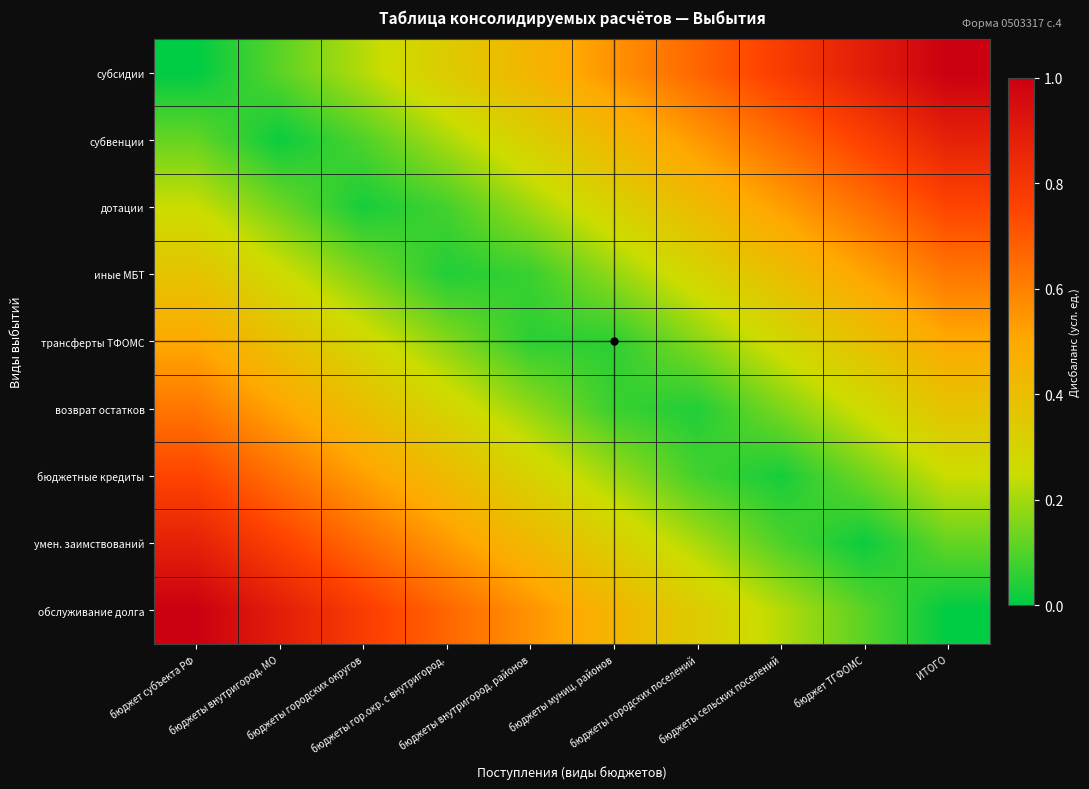

Reading left to right, what are all the values shown in this chart?

субсидии: бюджет субъекта РФ=0.0	бюджеты внутригород. МО=0.1	бюджеты городских округов=0.2	бюджеты гор.окр. с внутригород.=0.3	бюджеты внутригород. районов=0.4	бюджеты муниц. районов=0.6	бюджеты городских поселений=0.7	бюджеты сельских поселений=0.8	бюджет ТГФОМС=0.9	ИТОГО=1.0
субвенции: бюджет субъекта РФ=0.1	бюджеты внутригород. МО=0.0	бюджеты городских округов=0.1	бюджеты гор.окр. с внутригород.=0.2	бюджеты внутригород. районов=0.3	бюджеты муниц. районов=0.4	бюджеты городских поселений=0.5	бюджеты сельских поселений=0.7	бюджет ТГФОМС=0.8	ИТОГО=0.9
дотации: бюджет субъекта РФ=0.2	бюджеты внутригород. МО=0.1	бюджеты городских округов=0.0	бюджеты гор.окр. с внутригород.=0.1	бюджеты внутригород. районов=0.2	бюджеты муниц. районов=0.3	бюджеты городских поселений=0.4	бюджеты сельских поселений=0.5	бюджет ТГФОМС=0.6	ИТОГО=0.8
иные МБТ: бюджет субъекта РФ=0.4	бюджеты внутригород. МО=0.3	бюджеты городских округов=0.2	бюджеты гор.окр. с внутригород.=0.0	бюджеты внутригород. районов=0.1	бюджеты муниц. районов=0.2	бюджеты городских поселений=0.3	бюджеты сельских поселений=0.4	бюджет ТГФОМС=0.5	ИТОГО=0.6
трансферты ТФОМС: бюджет субъекта РФ=0.5	бюджеты внутригород. МО=0.4	бюджеты городских округов=0.3	бюджеты гор.окр. с внутригород.=0.2	бюджеты внутригород. районов=0.1	бюджеты муниц. районов=0.1	бюджеты городских поселений=0.2	бюджеты сельских поселений=0.3	бюджет ТГФОМС=0.4	ИТОГО=0.5
возврат остатков: бюджет субъекта РФ=0.6	бюджеты внутригород. МО=0.5	бюджеты городских округов=0.4	бюджеты гор.окр. с внутригород.=0.3	бюджеты внутригород. районов=0.2	бюджеты муниц. районов=0.1	бюджеты городских поселений=0.0	бюджеты сельских поселений=0.2	бюджет ТГФОМС=0.3	ИТОГО=0.4
бюджетные кредиты: бюджет субъекта РФ=0.8	бюджеты внутригород. МО=0.6	бюджеты городских округов=0.5	бюджеты гор.окр. с внутригород.=0.4	бюджеты внутригород. районов=0.3	бюджеты муниц. районов=0.2	бюджеты городских поселений=0.1	бюджеты сельских поселений=0.0	бюджет ТГФОМС=0.1	ИТОГО=0.2
умен. заимствований: бюджет субъекта РФ=0.9	бюджеты внутригород. МО=0.8	бюджеты городских округов=0.7	бюджеты гор.окр. с внутригород.=0.5	бюджеты внутригород. районов=0.4	бюджеты муниц. районов=0.3	бюджеты городских поселений=0.2	бюджеты сельских поселений=0.1	бюджет ТГФОМС=0.0	ИТОГО=0.1
обслуживание долга: бюджет субъекта РФ=1.0	бюджеты внутригород. МО=0.9	бюджеты городских округов=0.8	бюджеты гор.окр. с внутригород.=0.7	бюджеты внутригород. районов=0.6	бюджеты муниц. районов=0.4	бюджеты городских поселений=0.3	бюджеты сельских поселений=0.2	бюджет ТГФОМС=0.1	ИТОГО=0.0